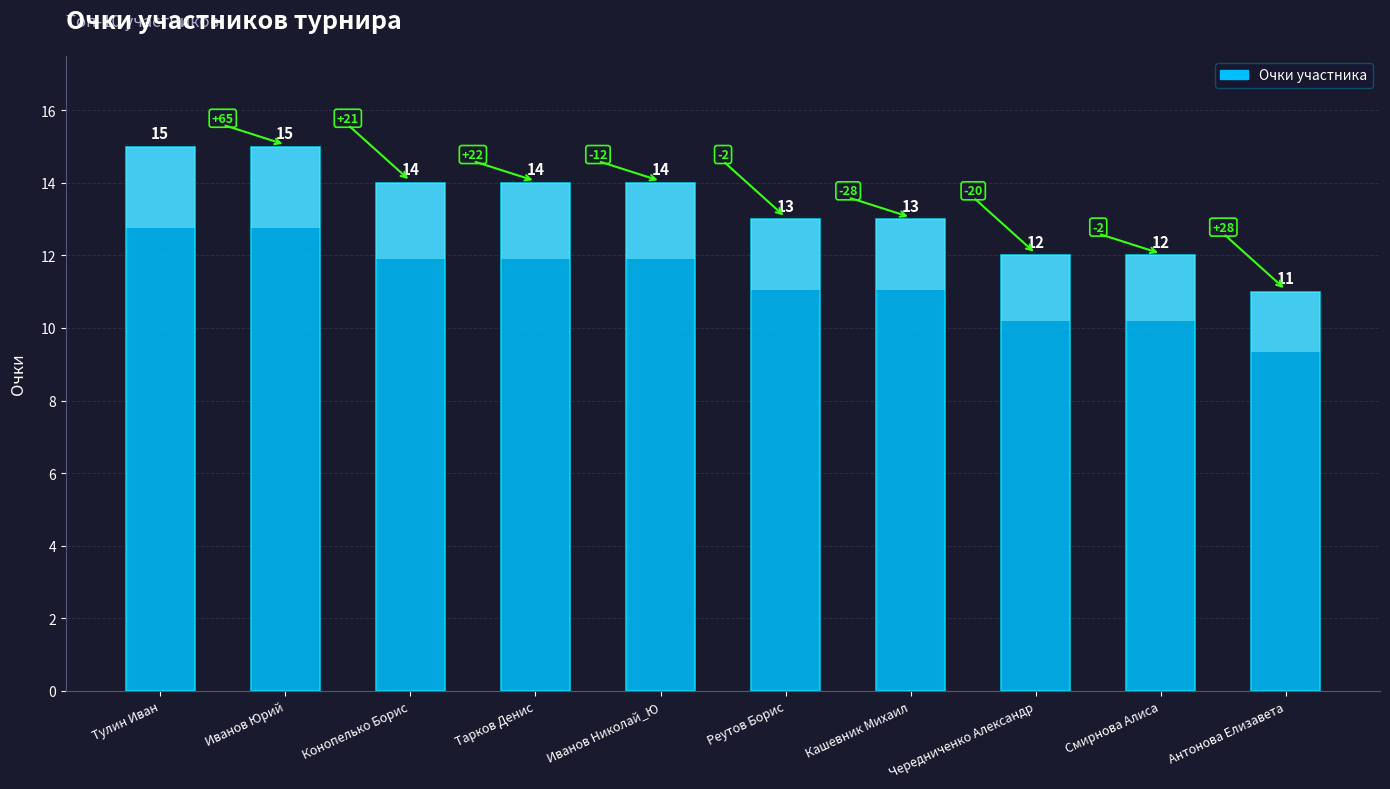

What is the difference between the maximum and minimum values?

4